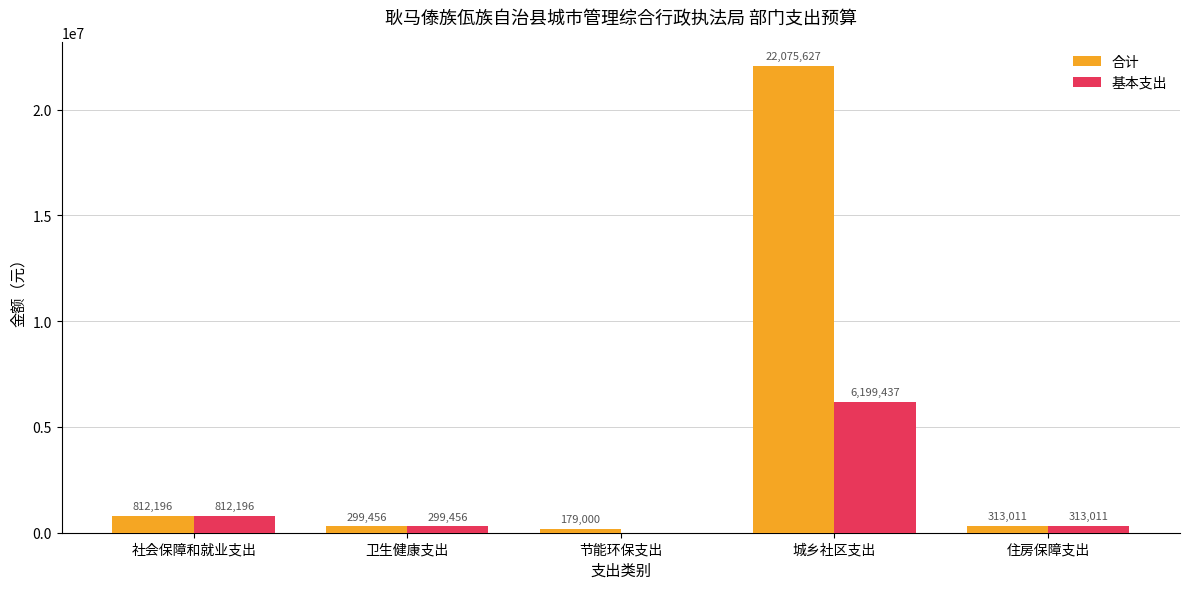

Does the chart contain stacked bars?

No